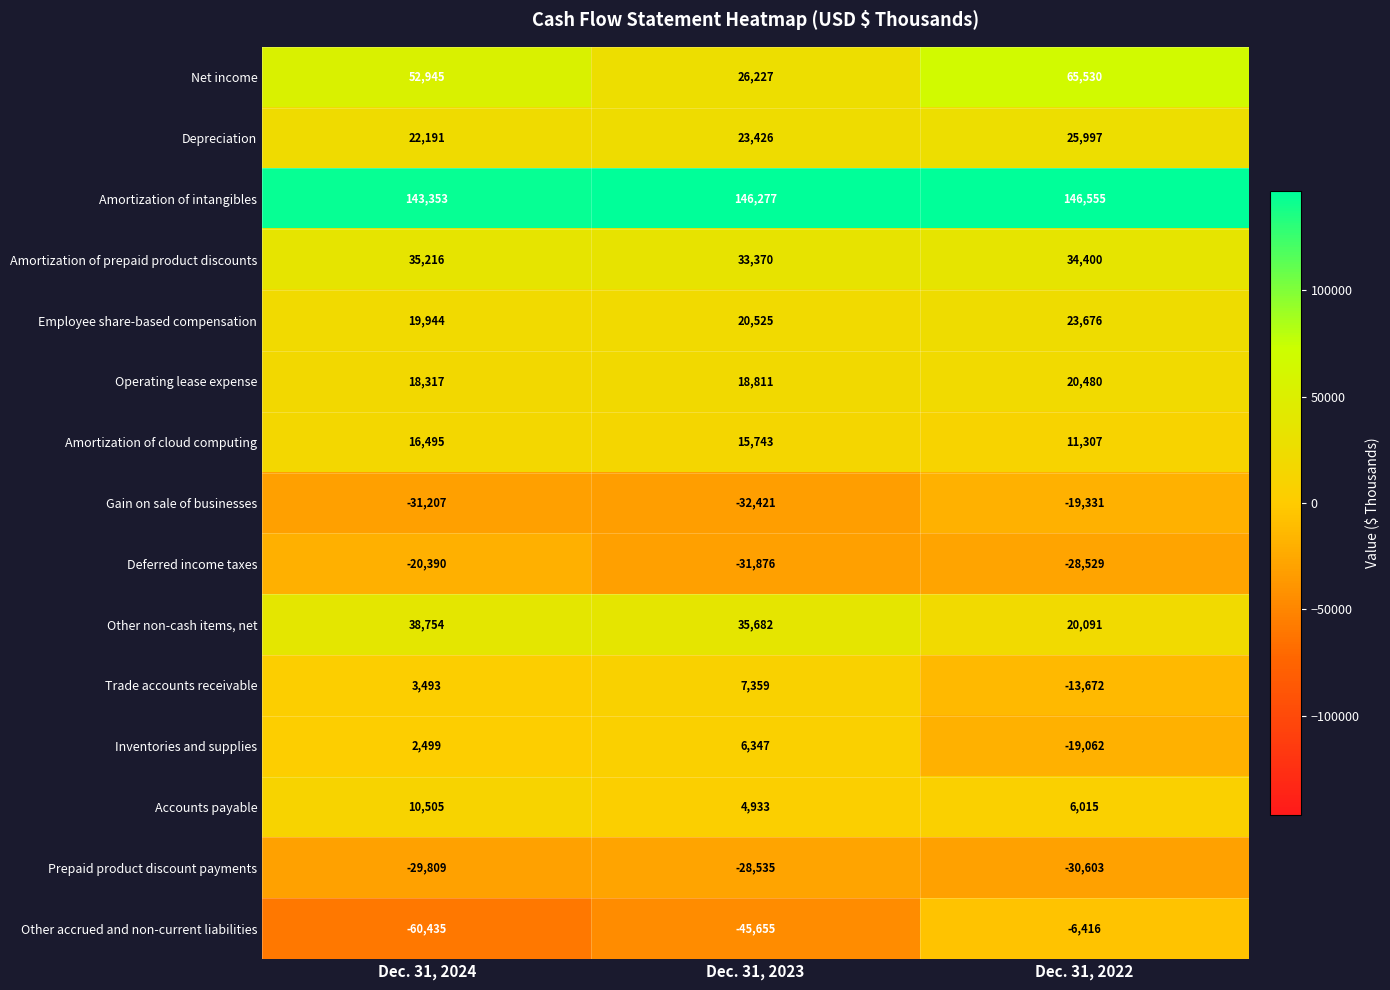

What is the total value across all series at Dec. 31, 2022?

236438